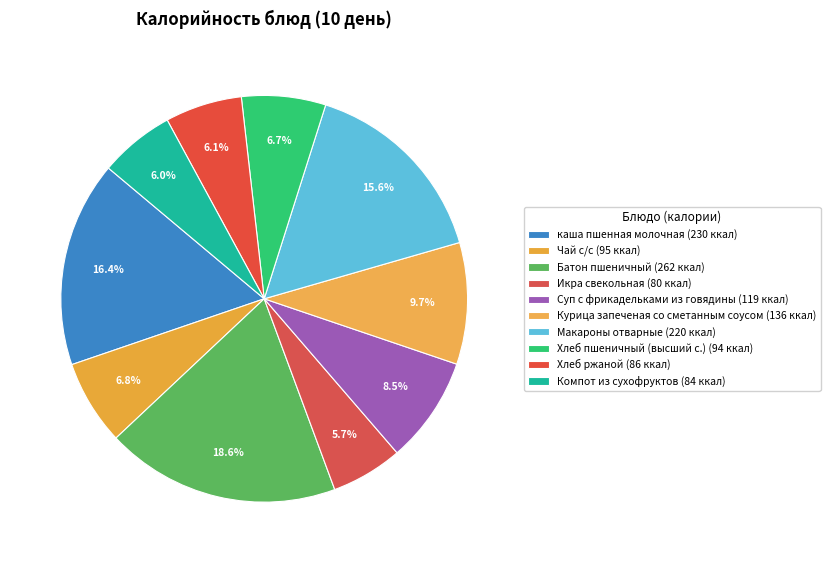

Count the number of slices in the pie.

10